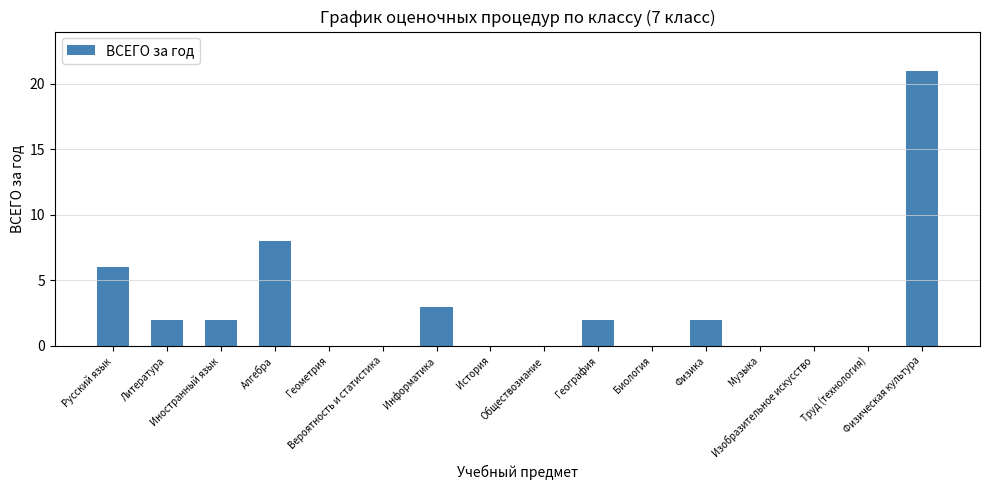

What is the sum of all values?

46